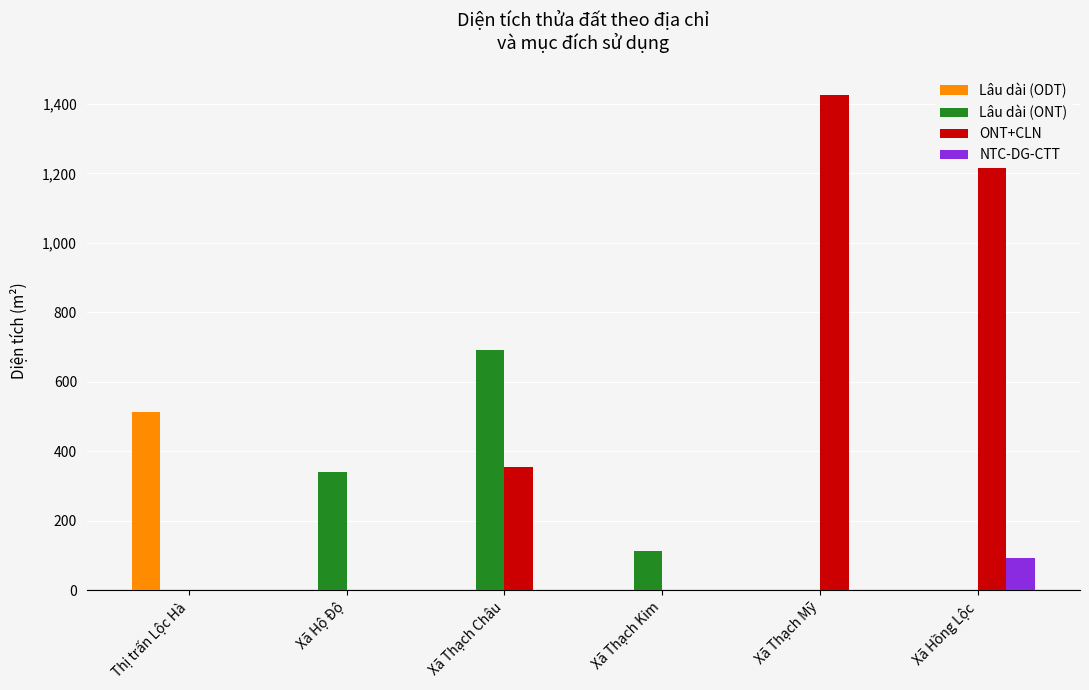

True or false: Lâu dài (ONT) has a value of 690.7 at Xã Thạch Châu.

True